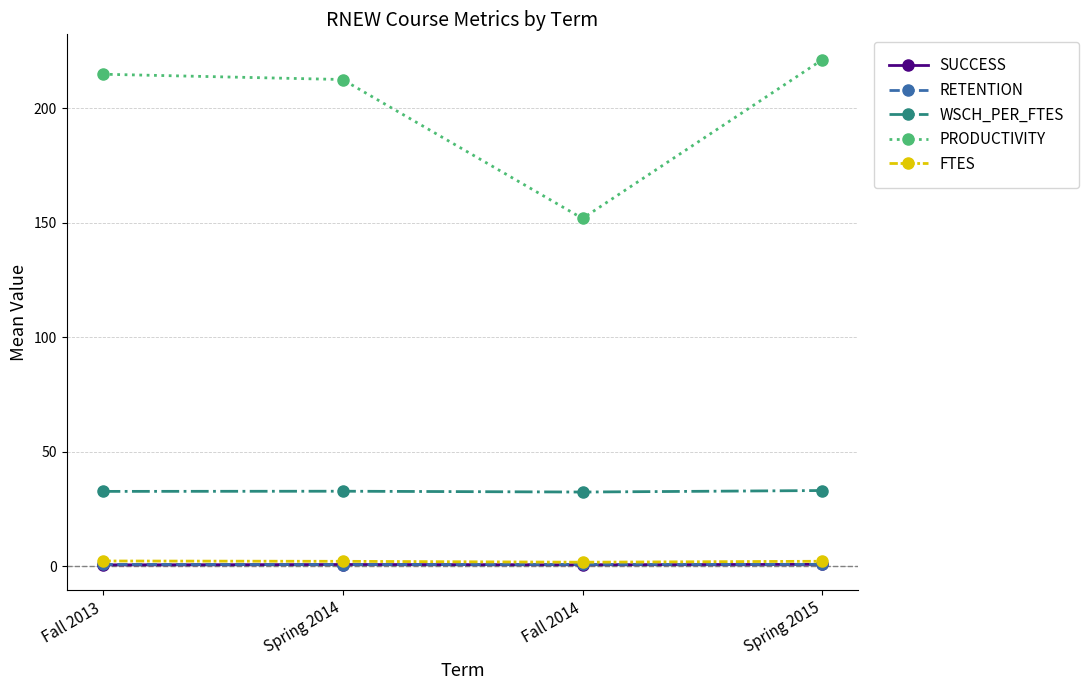

The RETENTION series shows 0.9 at Fall 2013. True or false?

True